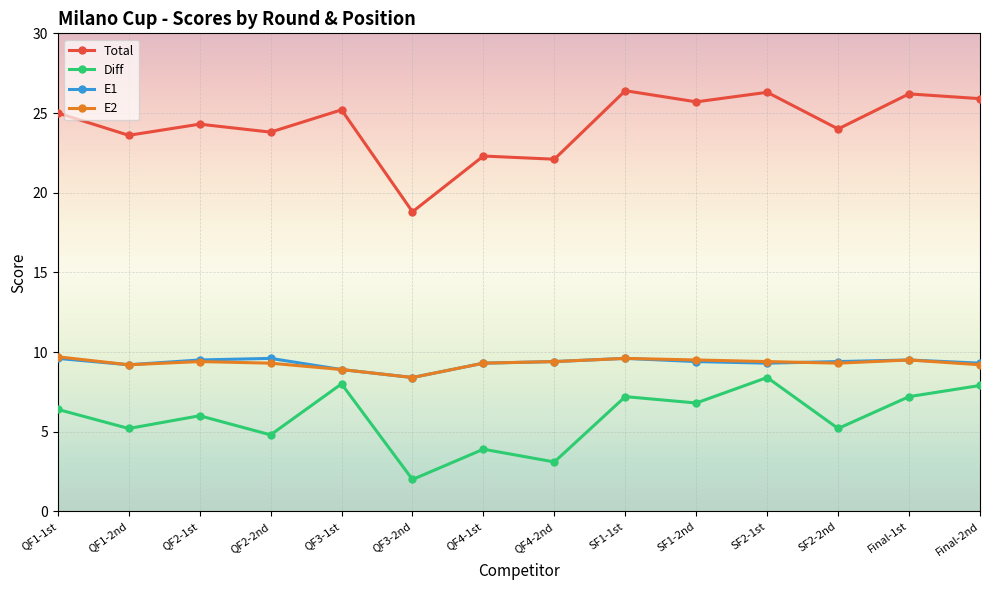

What is the maximum value for E2?

9.7